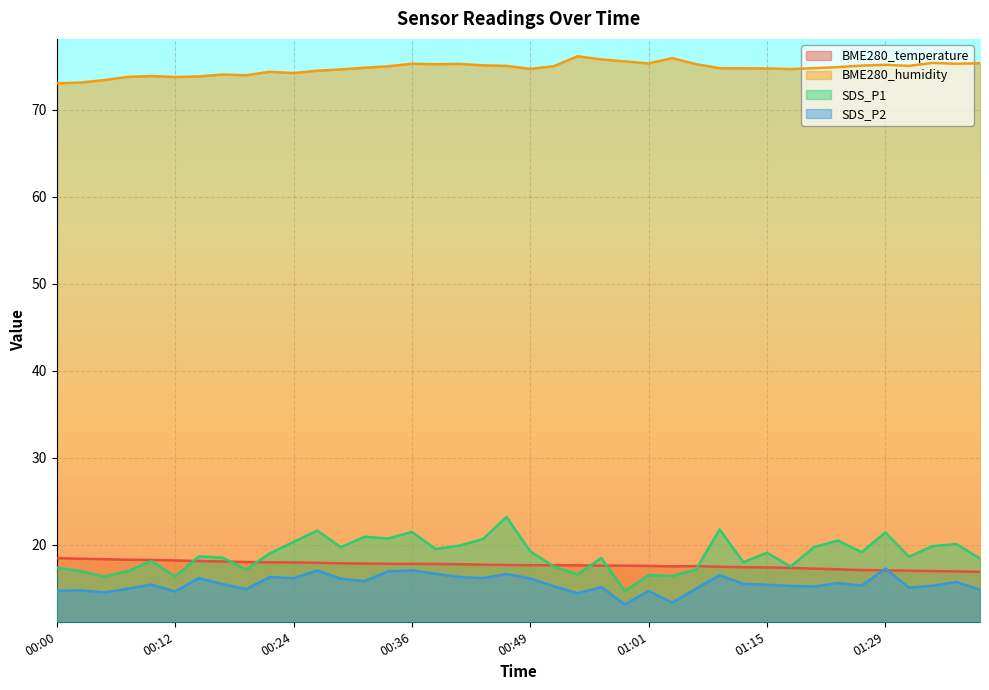

True or false: BME280_humidity and BME280_temperature intersect in this chart.

False